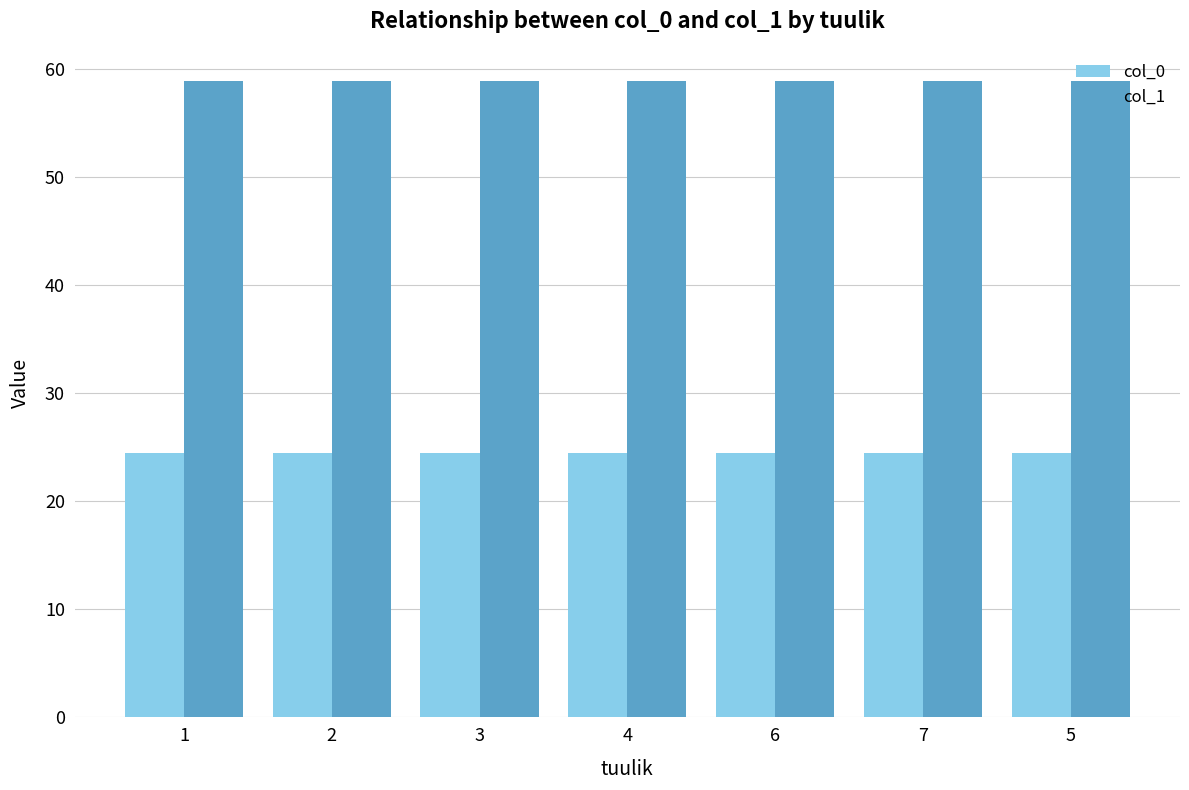

Does the chart contain stacked bars?

No